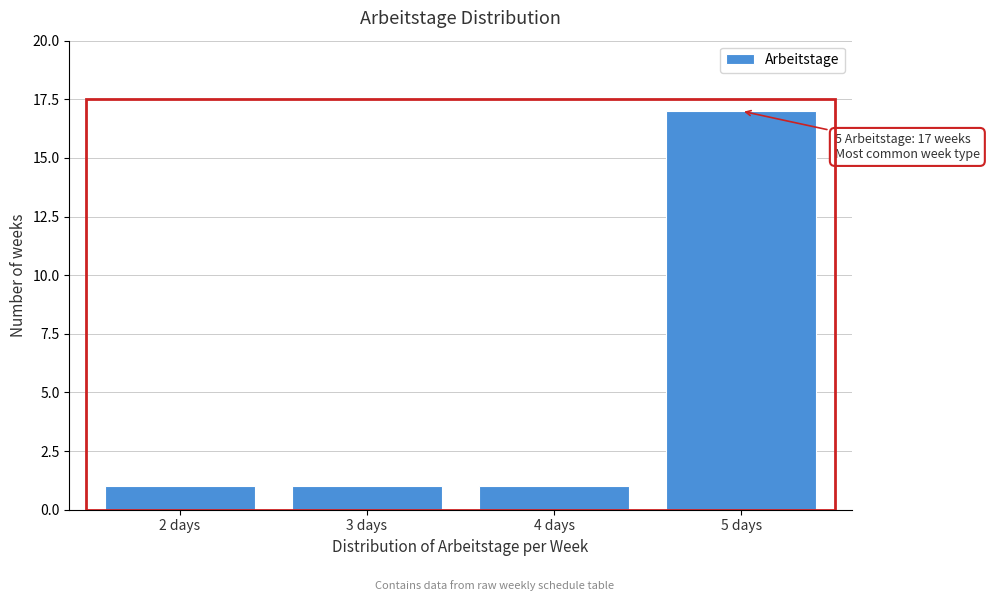

Reading right to left, what are all the values shown in this chart?

17	1	1	1